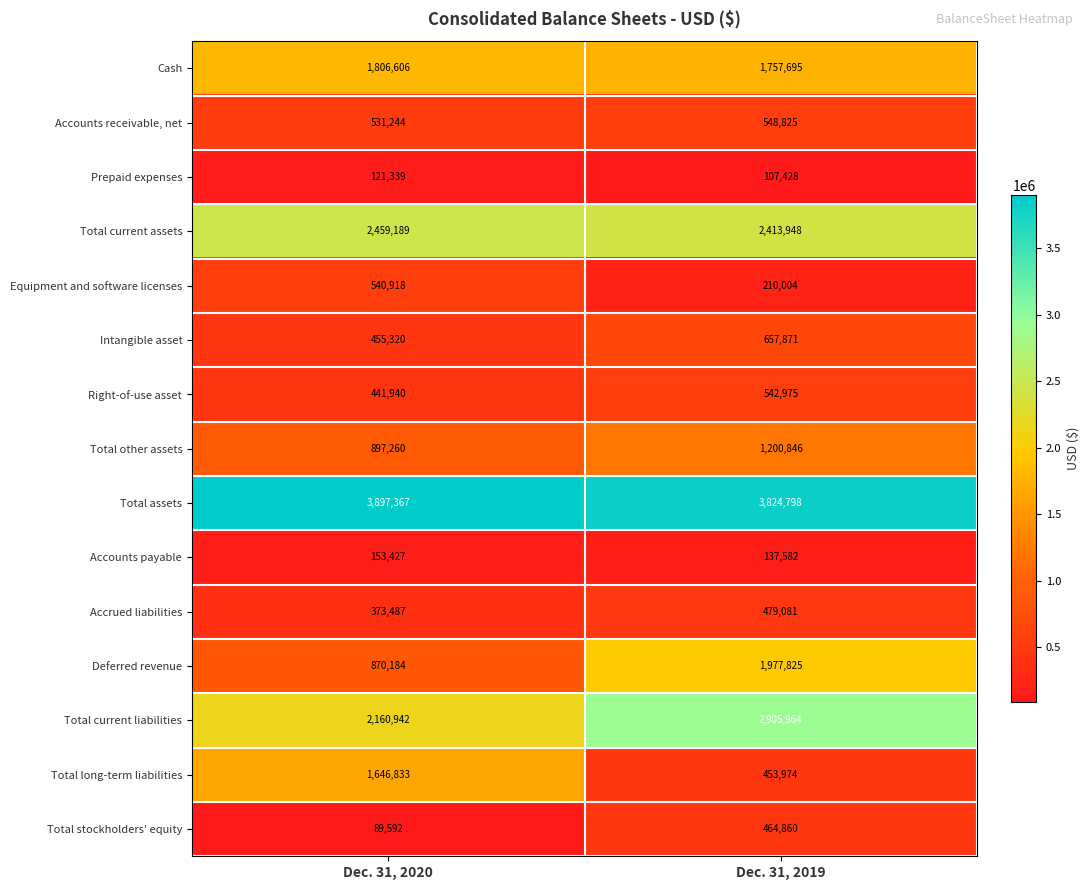

At which category is the sum across all series the highest?

Dec. 31, 2019